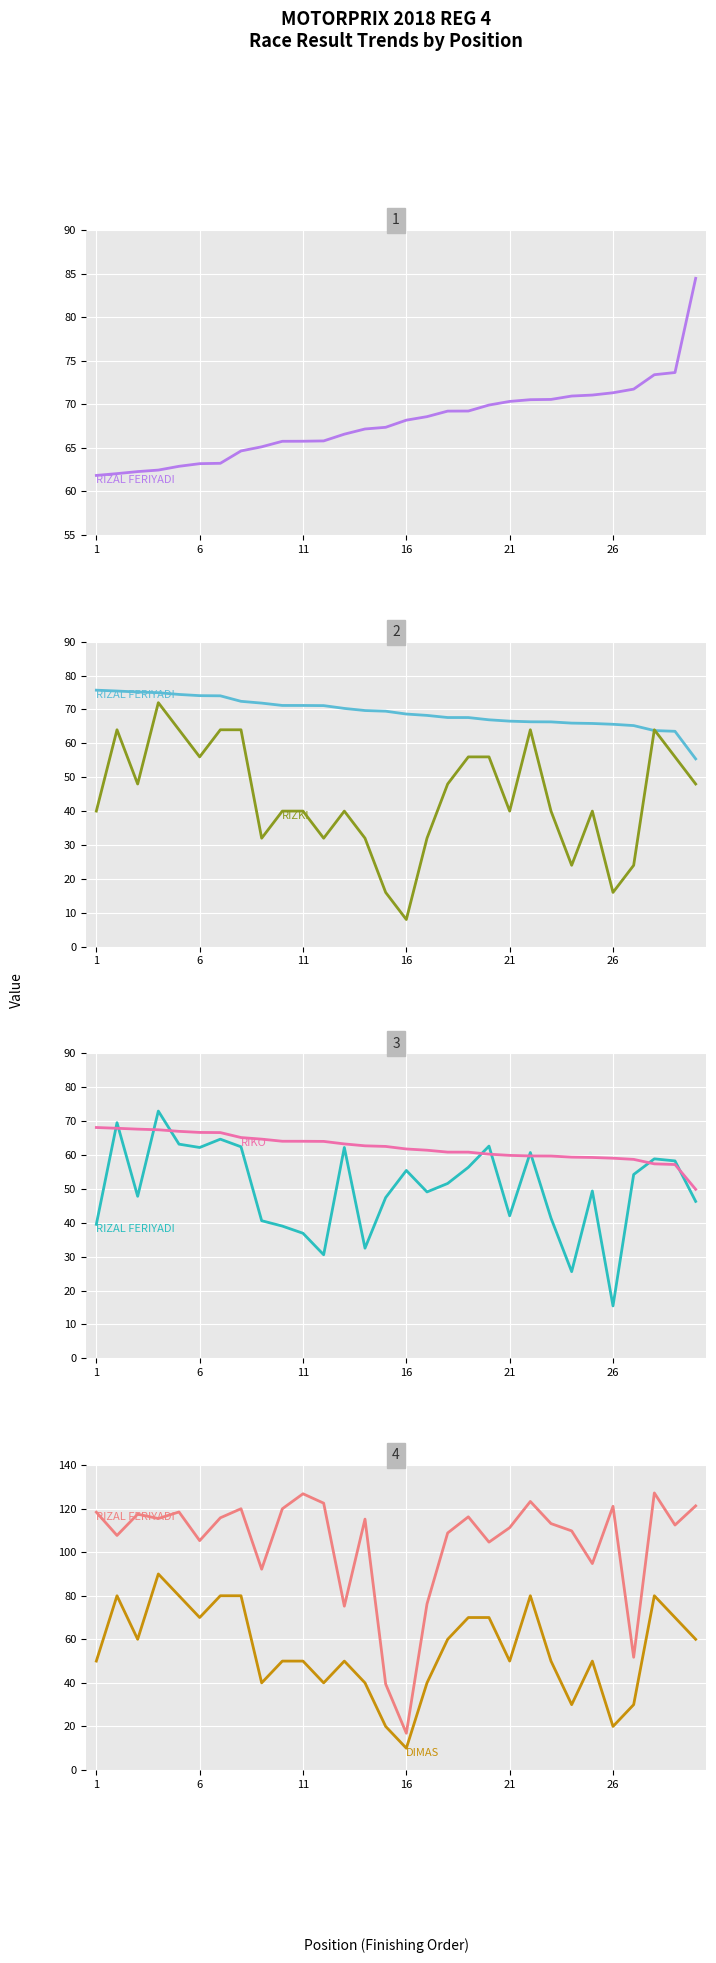

Read the Average_Speed value at 7.

62.4